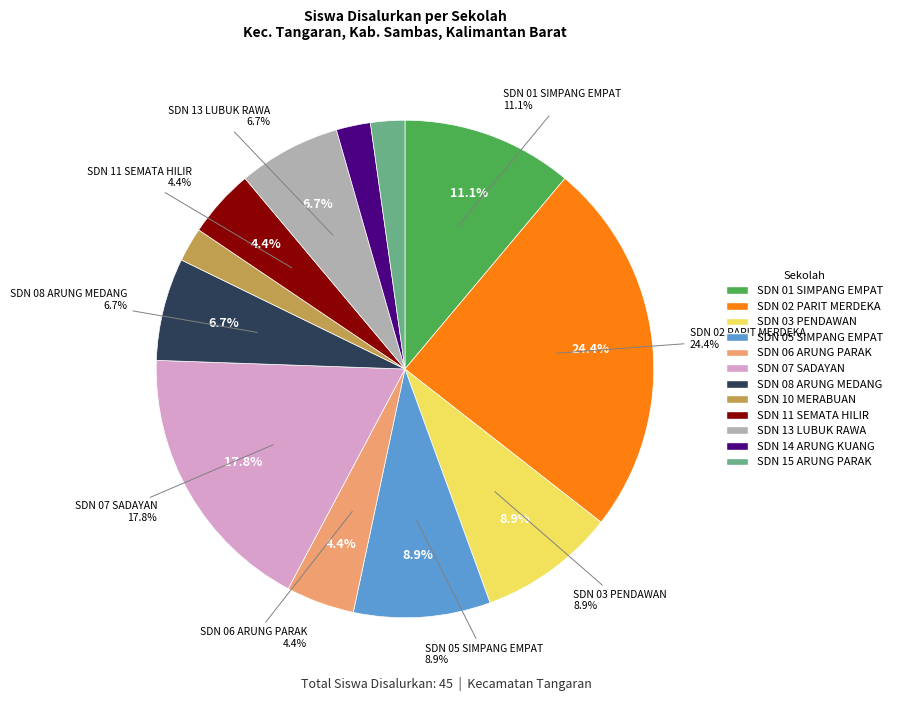

Approximately how many times larger is the value at SDN 03 PENDAWAN compared to SDN 08 ARUNG MEDANG?

1.3